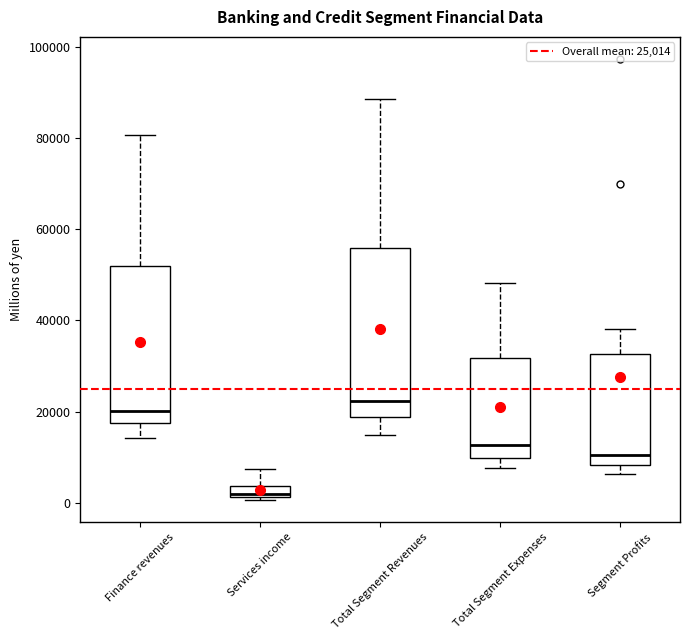

Which box has the highest median line?

Total Segment Revenues